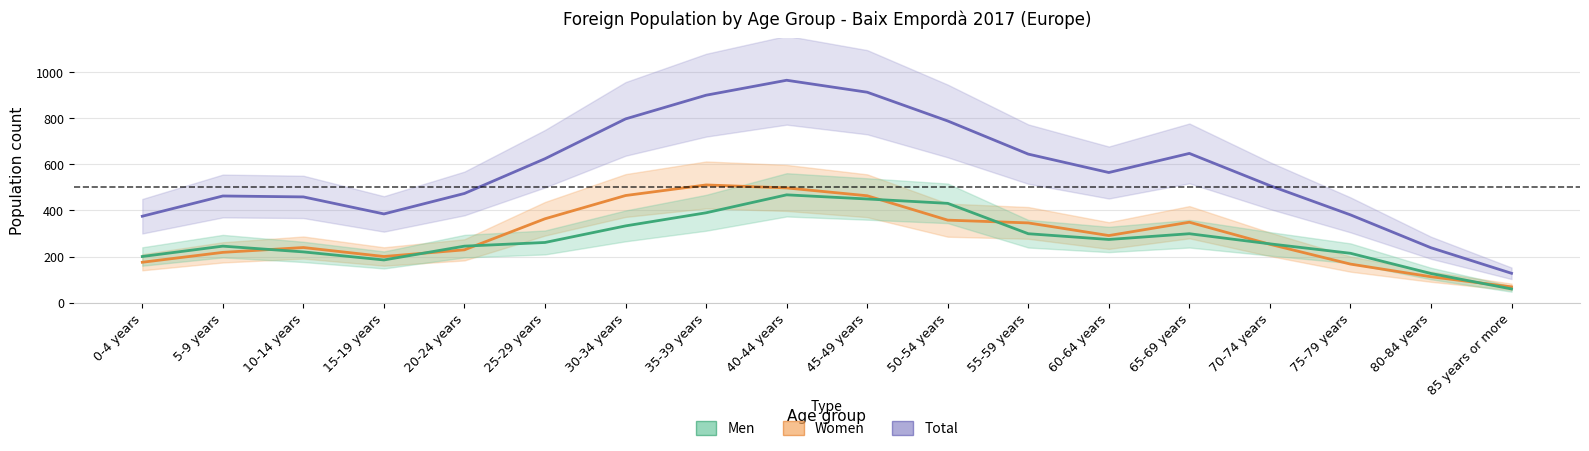

Which has a higher value, 35-39 years or 60-64 years?

35-39 years